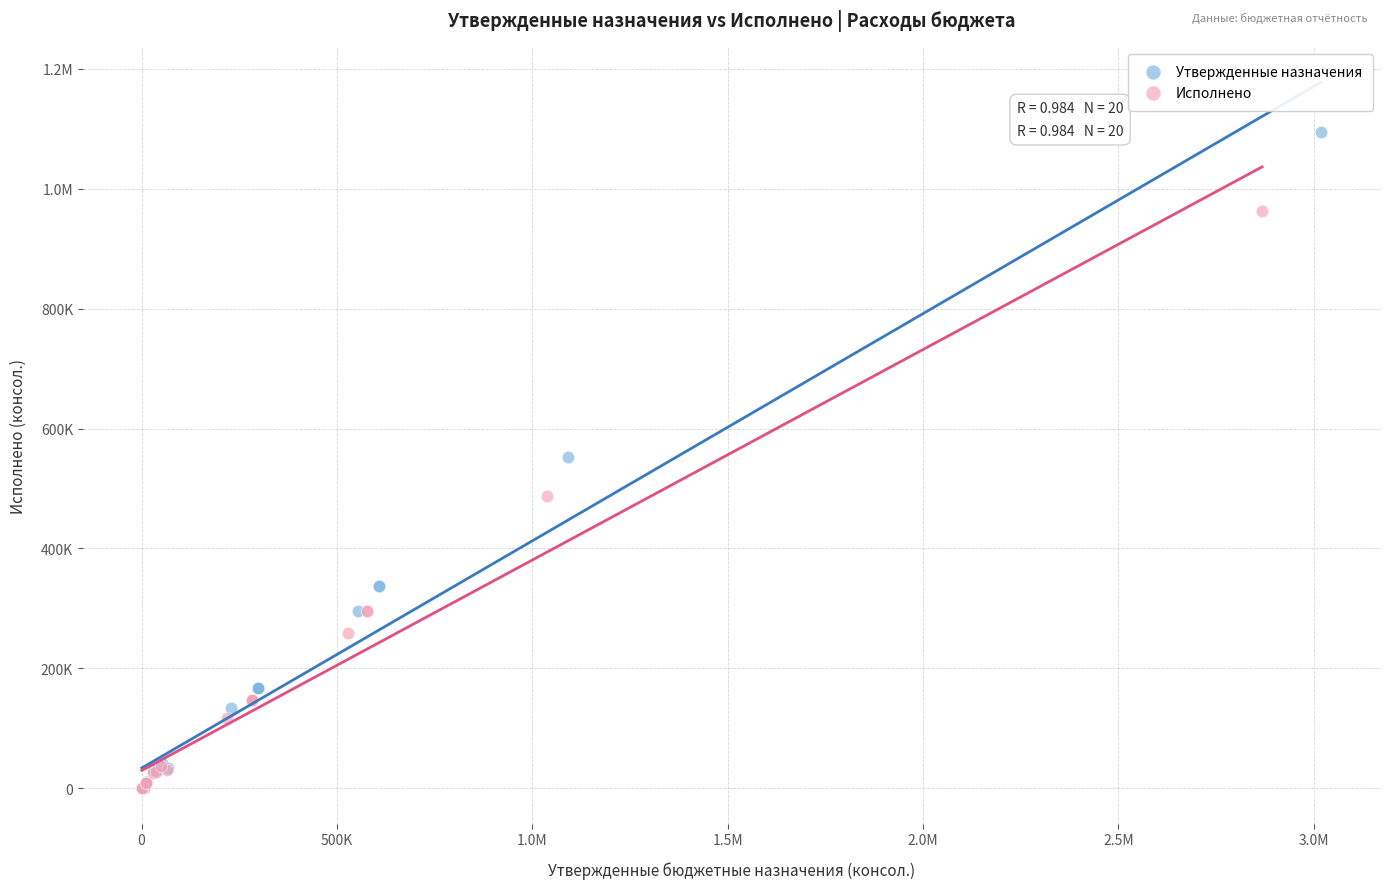

What are all the series names shown in the legend?

Утвержденные назначения, Исполнено